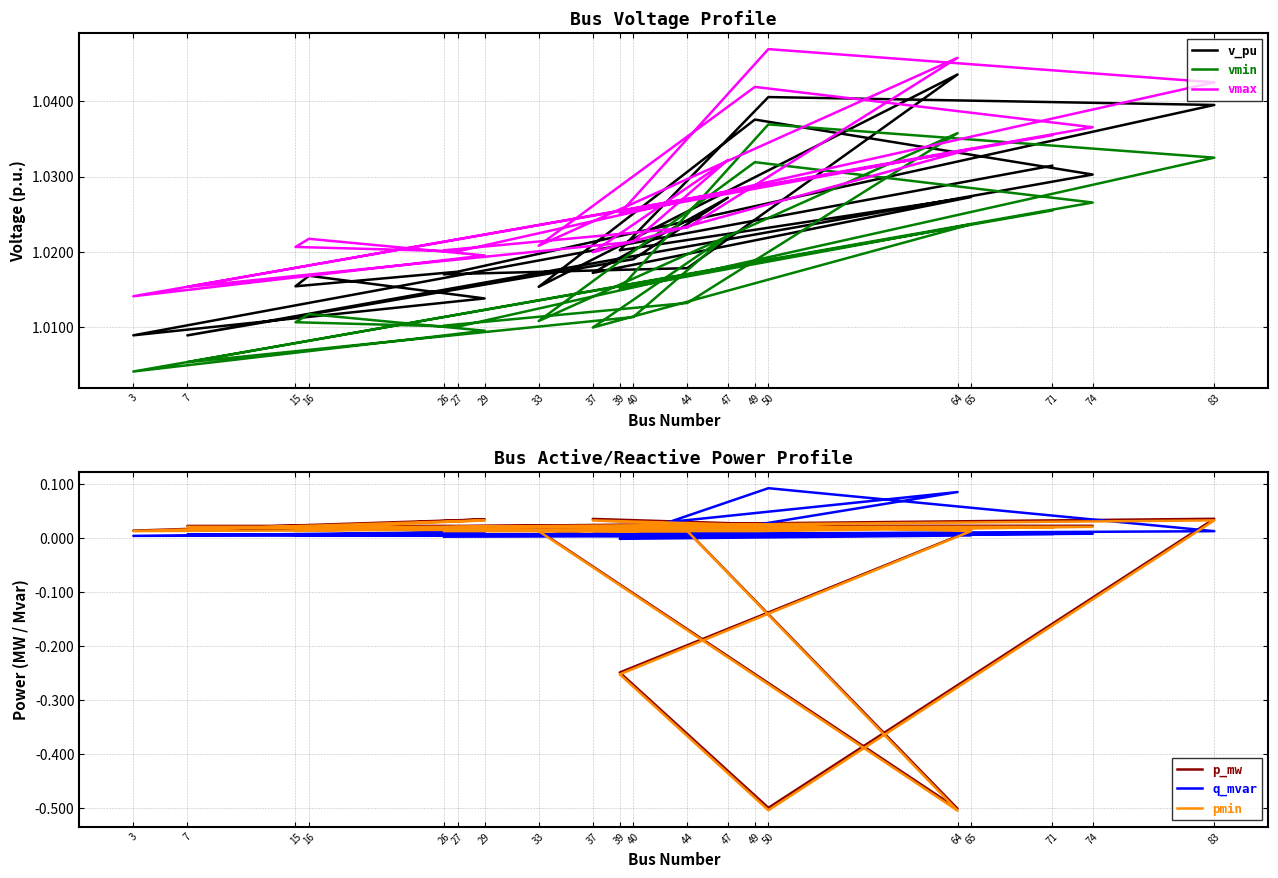

What are all the series names shown in the legend?

v_pu, vmin, vmax, p_mw, q_mvar, pmin